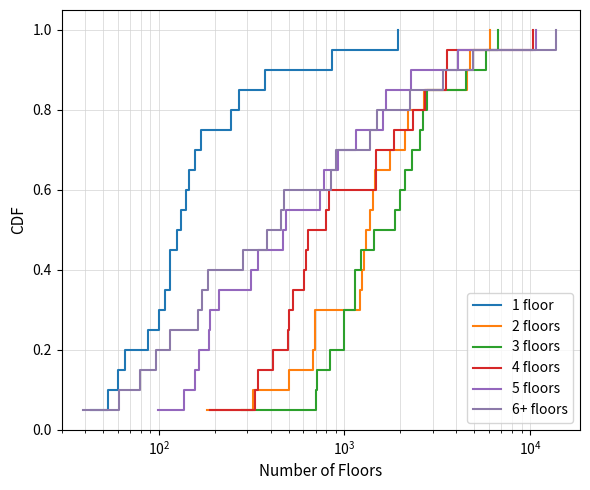

What are all the series names shown in the legend?

1 floor, 2 floors, 3 floors, 4 floors, 5 floors, 6+ floors